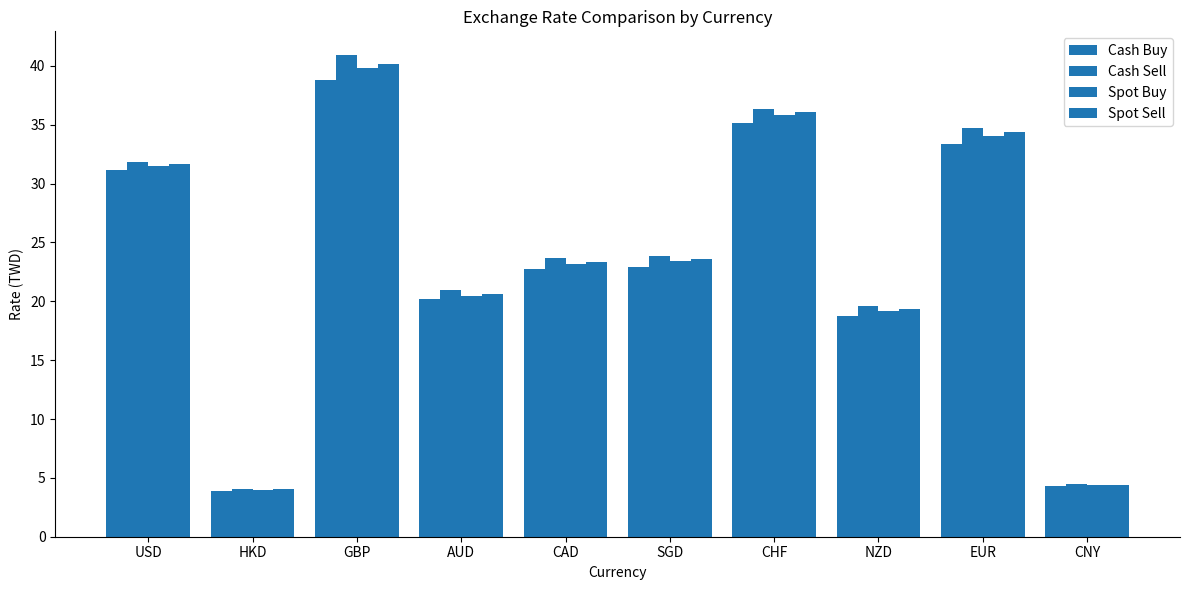

Does the chart contain any negative values?

No